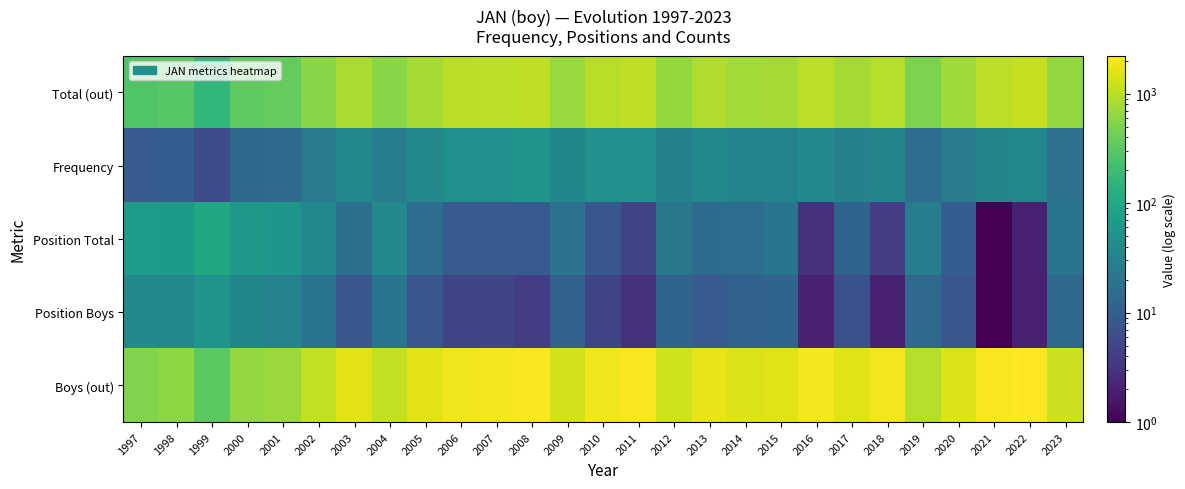

What is the difference between the highest and lowest values at 2006?

1847